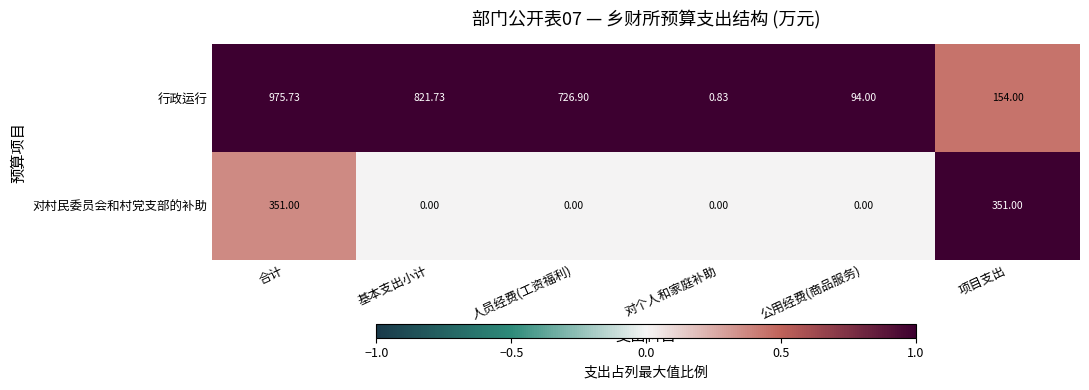

Between 对个人和家庭补助 and 公用经费(商品服务), which series saw the biggest shift?

行政运行